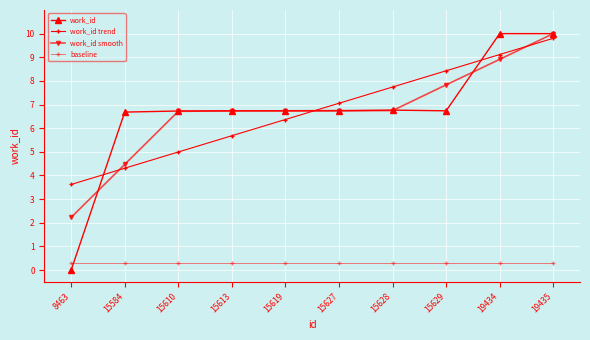

How many lines are shown in the chart?

4